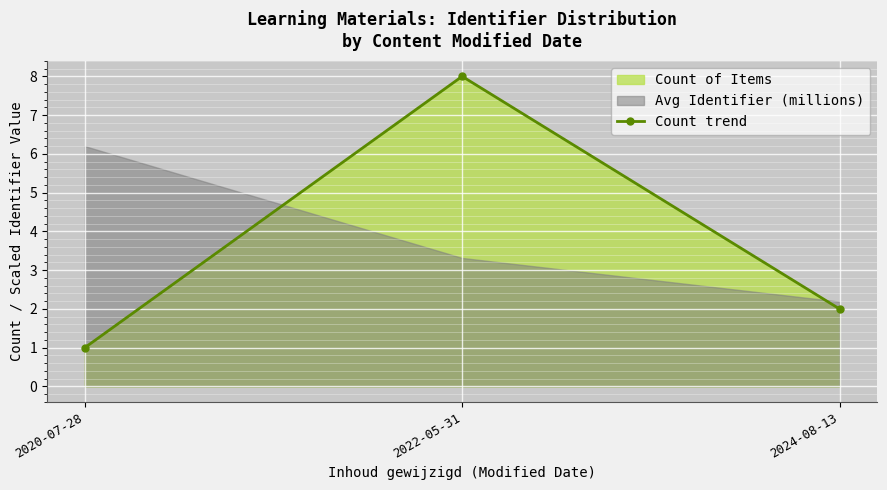

What is the sum of all values?

11